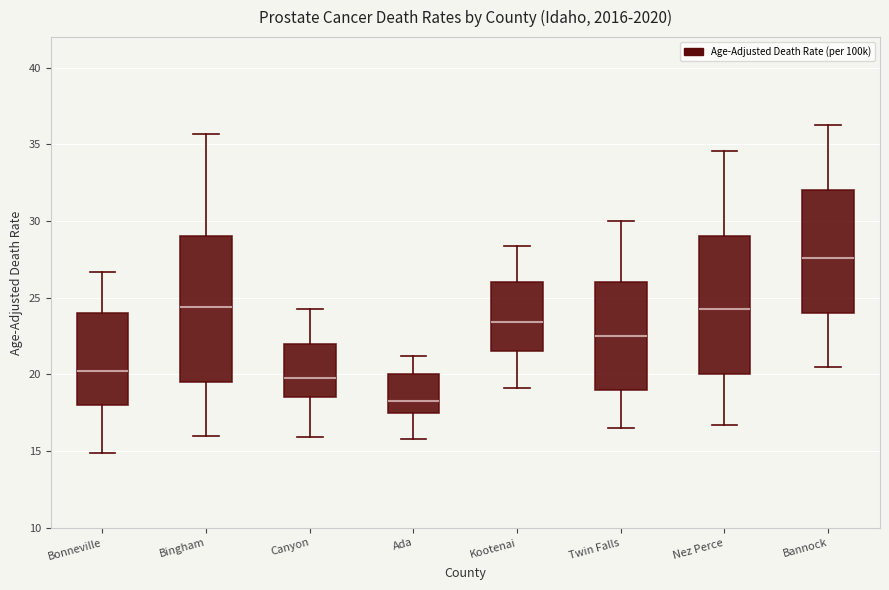

Where is the lower edge of the box for Bannock on the y-axis? The values are not printed on the chart, so give them approximately, as read against the axis.

24.0